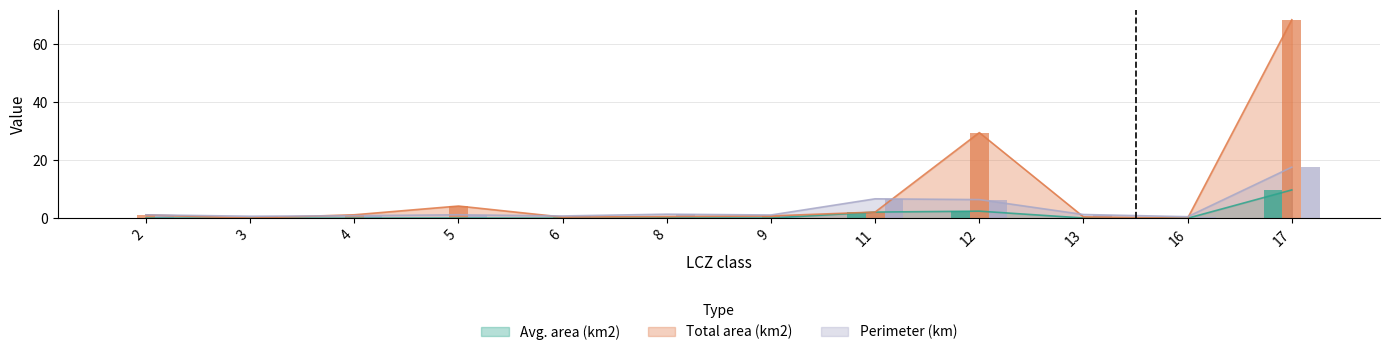

At how many categories does at least one series exceed 27?

2